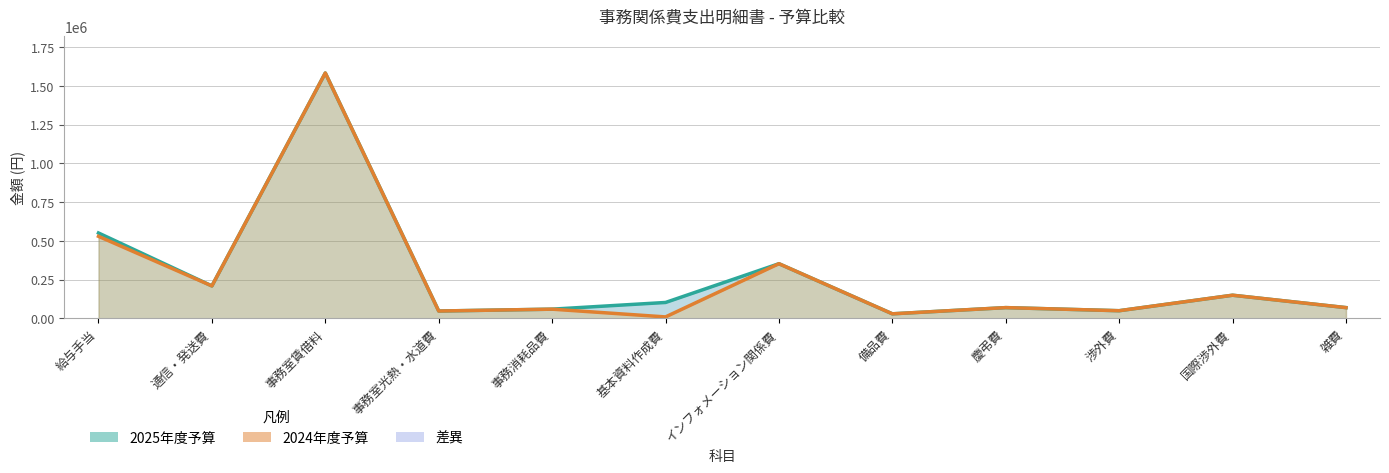

Which series has the largest range (max minus min)?

2024年度予算